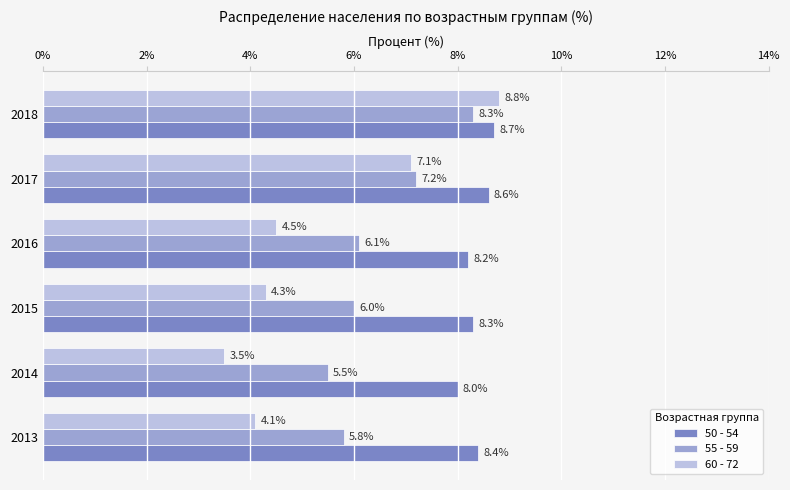

What is the lowest value of the 55 - 59 series?

5.5